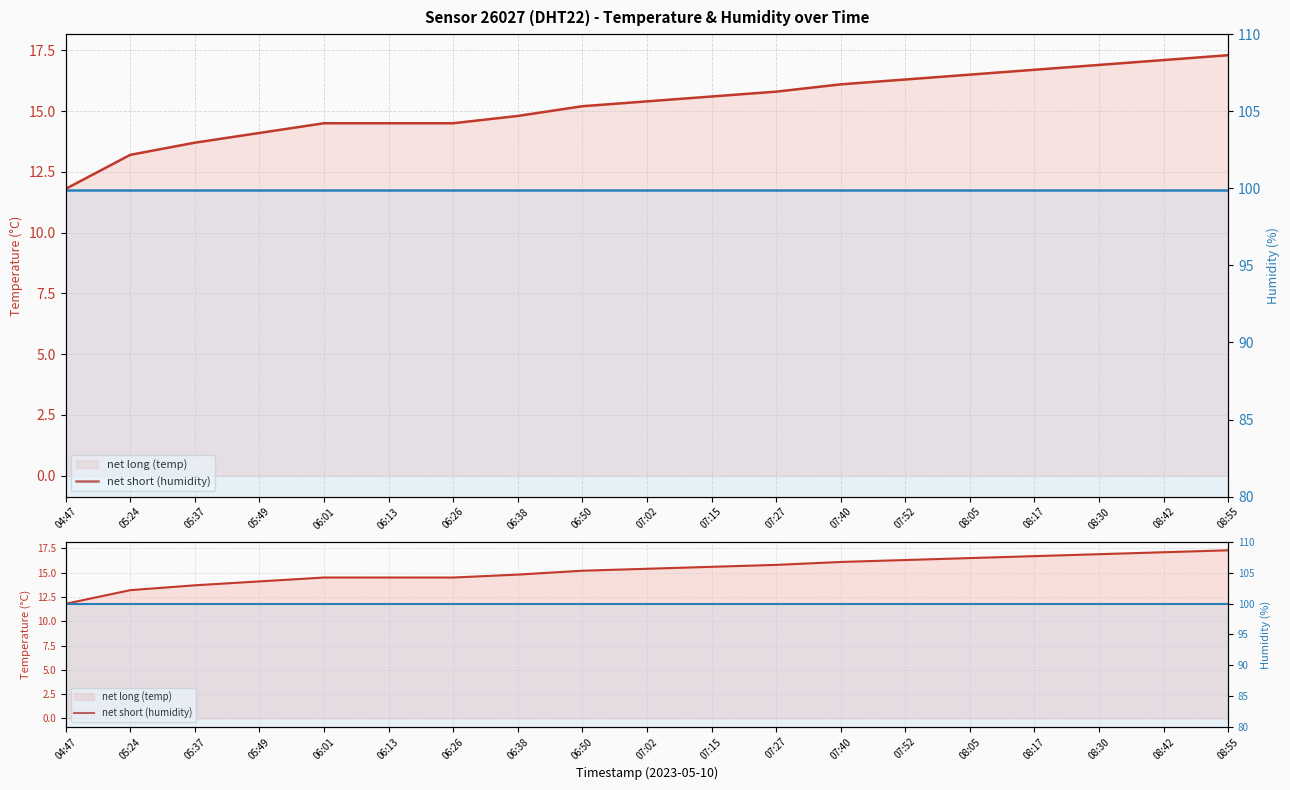

Is it true that humidity equals 99.9 at 06:13?

True